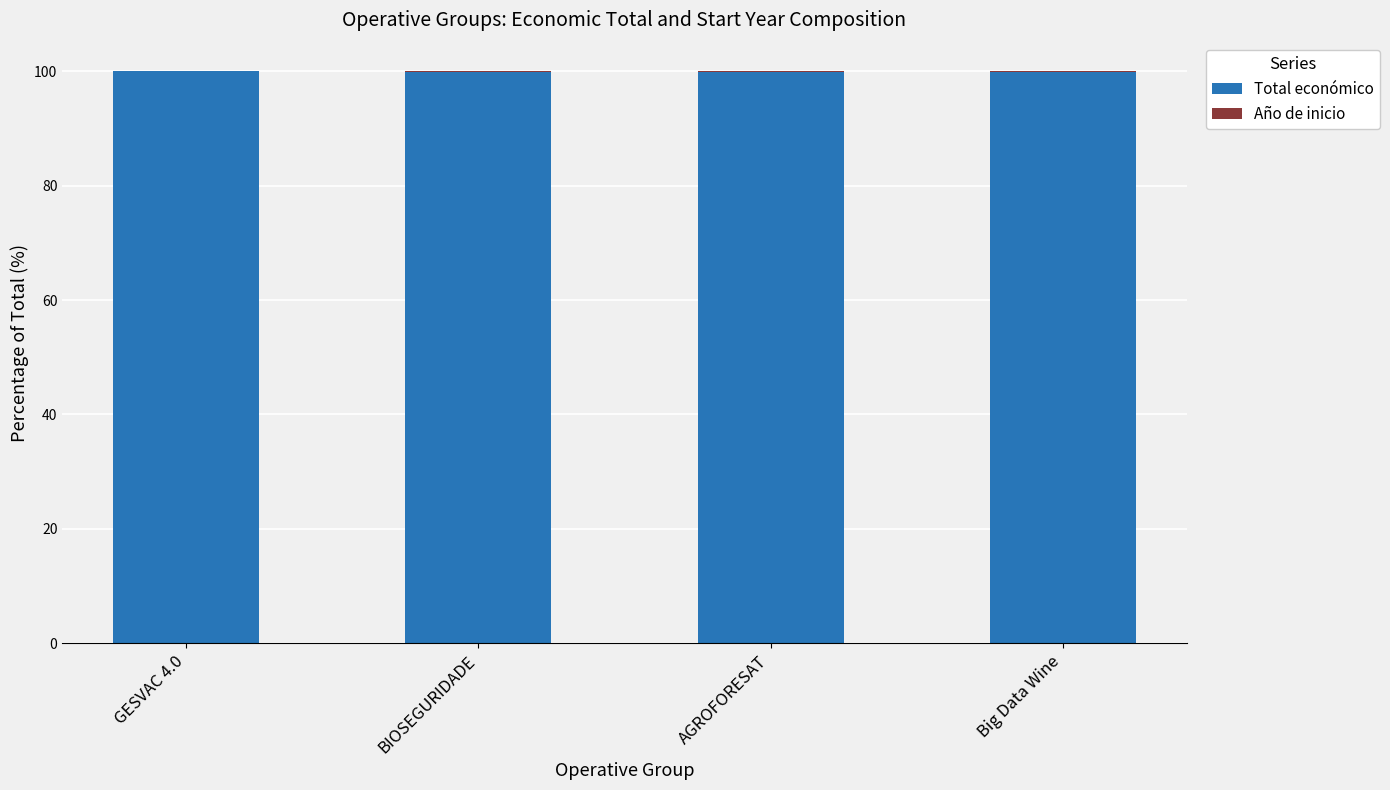

Is it true that Total económico equals 99.9 at AGROFORESAT?

True